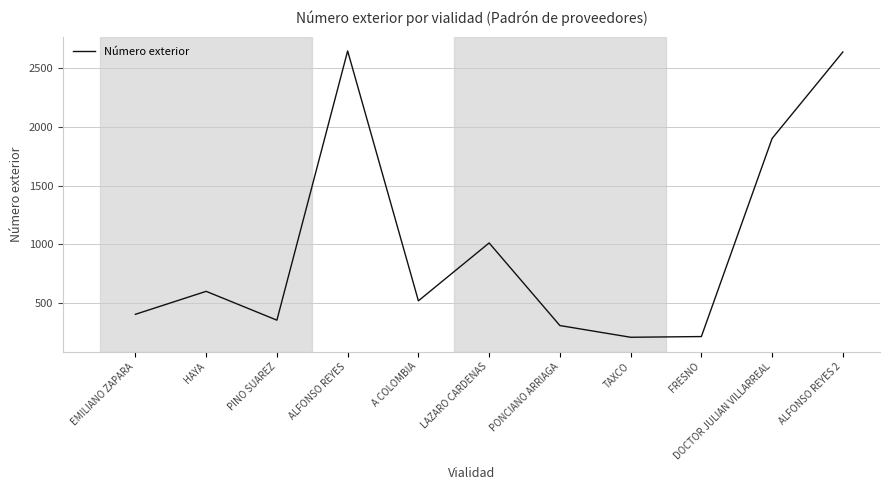

What is the smallest value displayed?

205